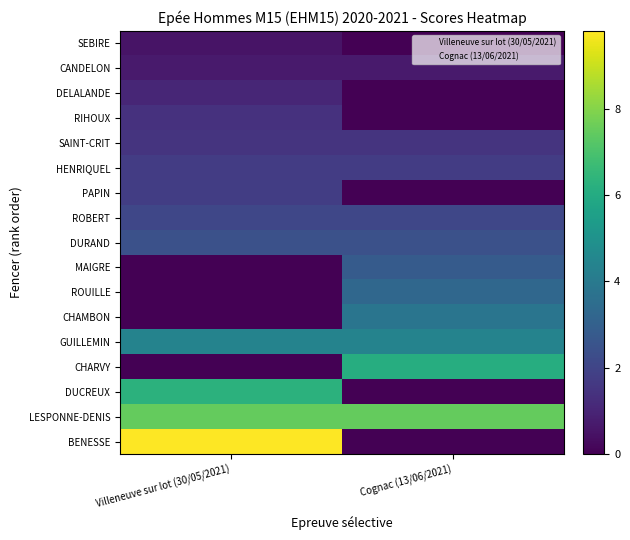

At how many categories does at least one series exceed 5?

2